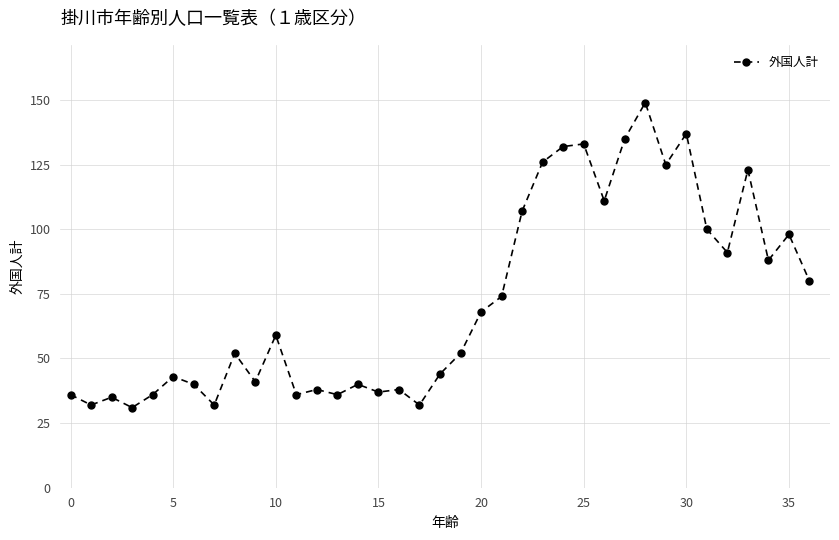

What is the minimum value shown in the chart?

31